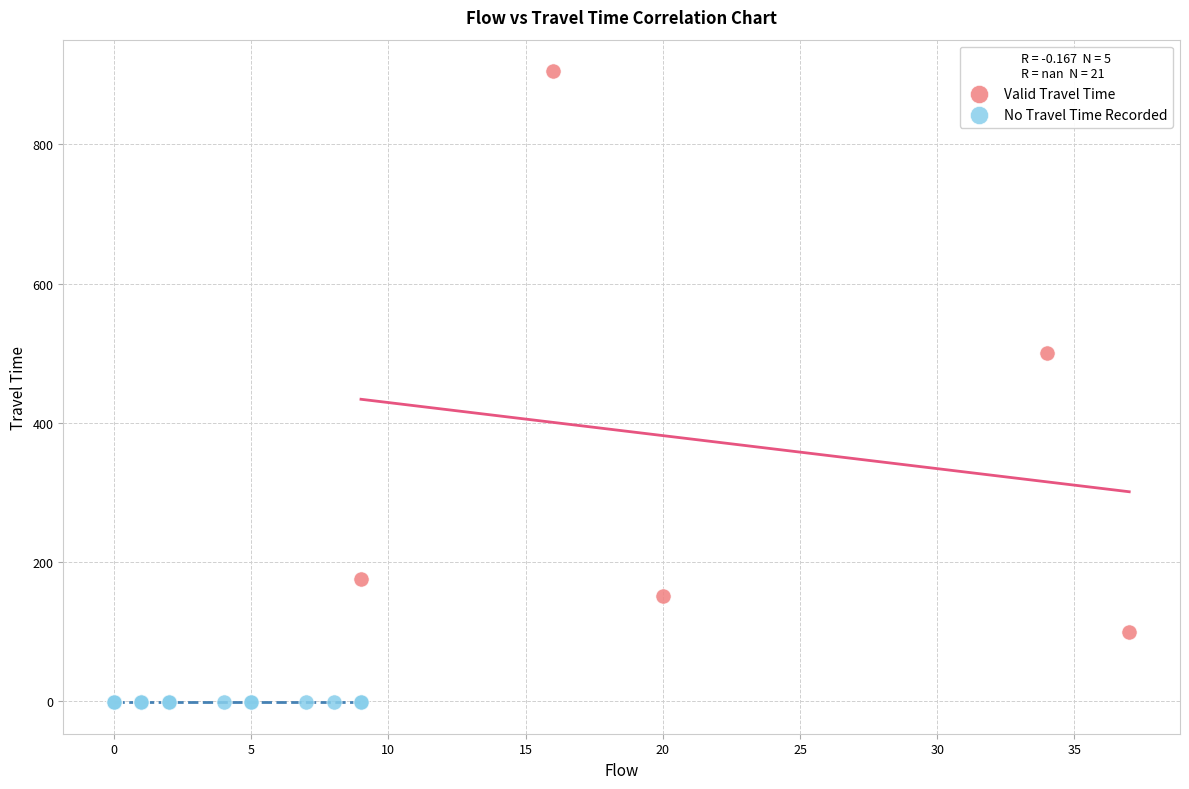

Which series contains the highest Y value?

Valid Travel Time